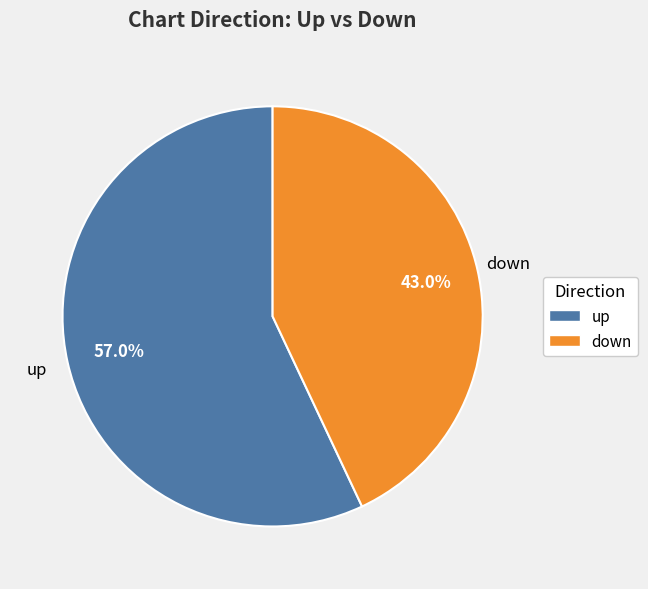

Count the number of slices in the pie.

2